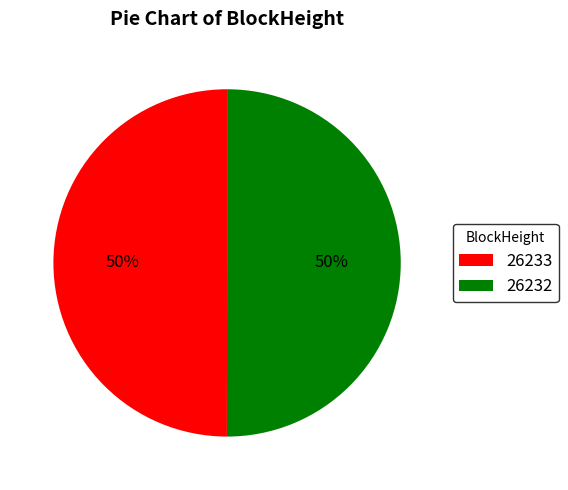

Is the sum of 26233 and 26232 greater than half?

Yes